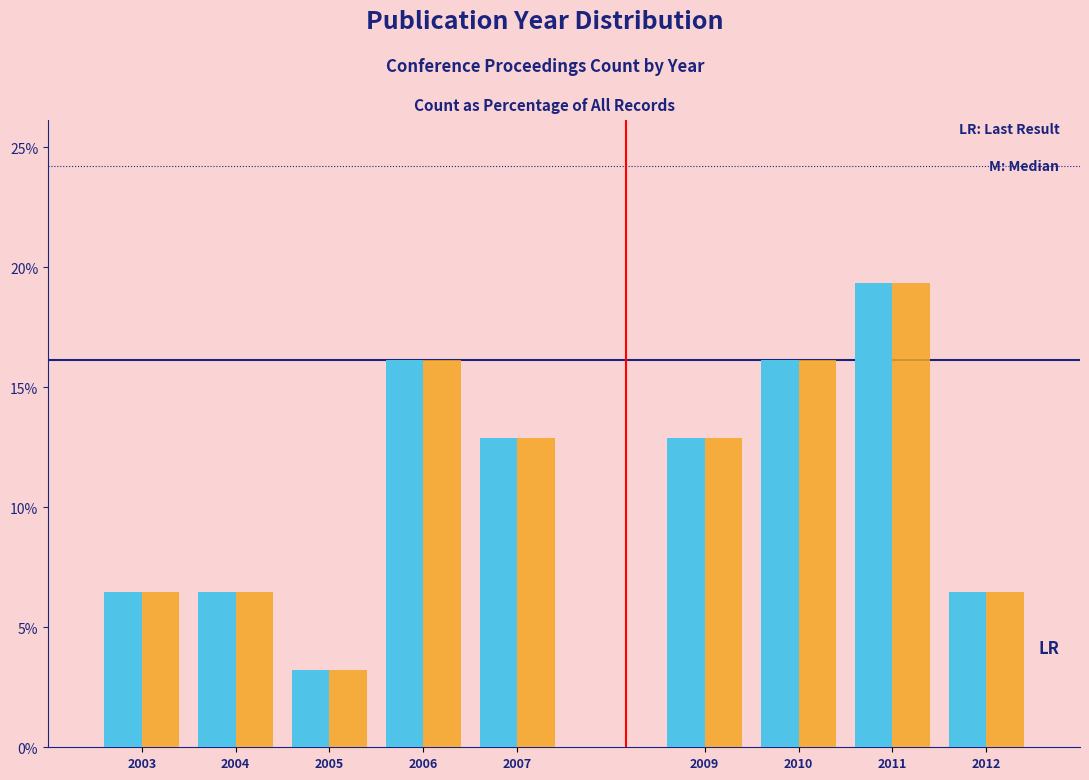

What is the smallest value displayed?

3.2